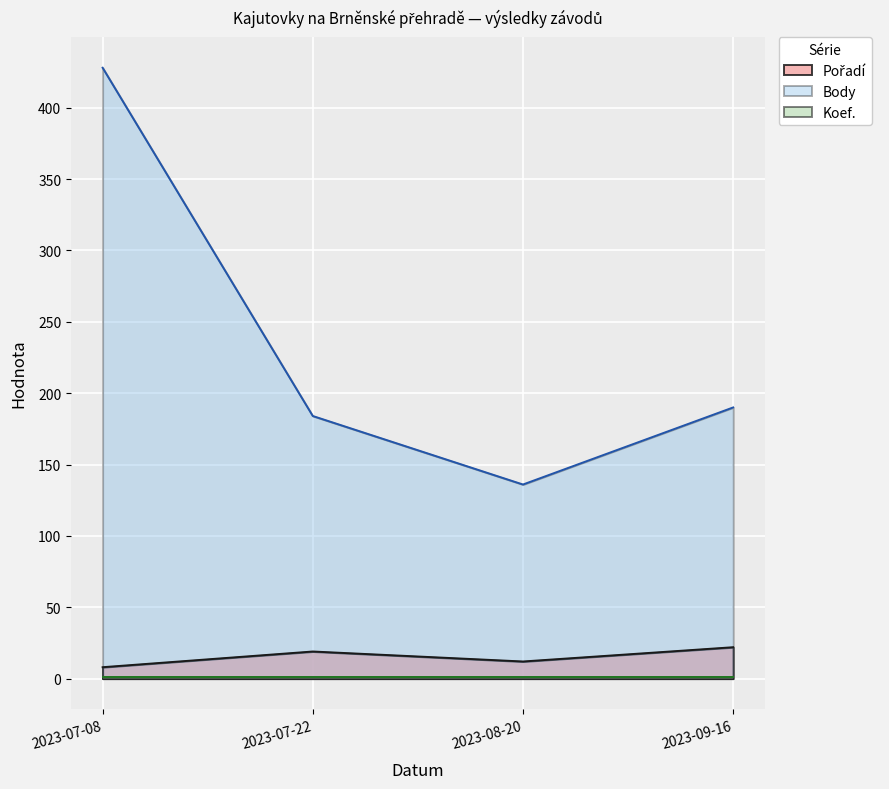

What is the greatest value displayed?

428